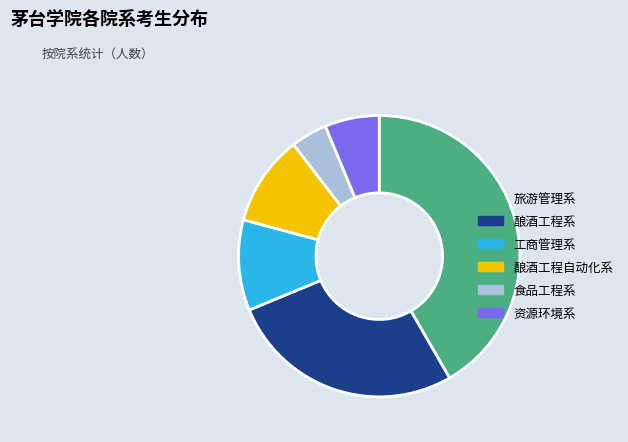

Is the sum of 酿酒工程系 and 资源环境系 greater than half?

No